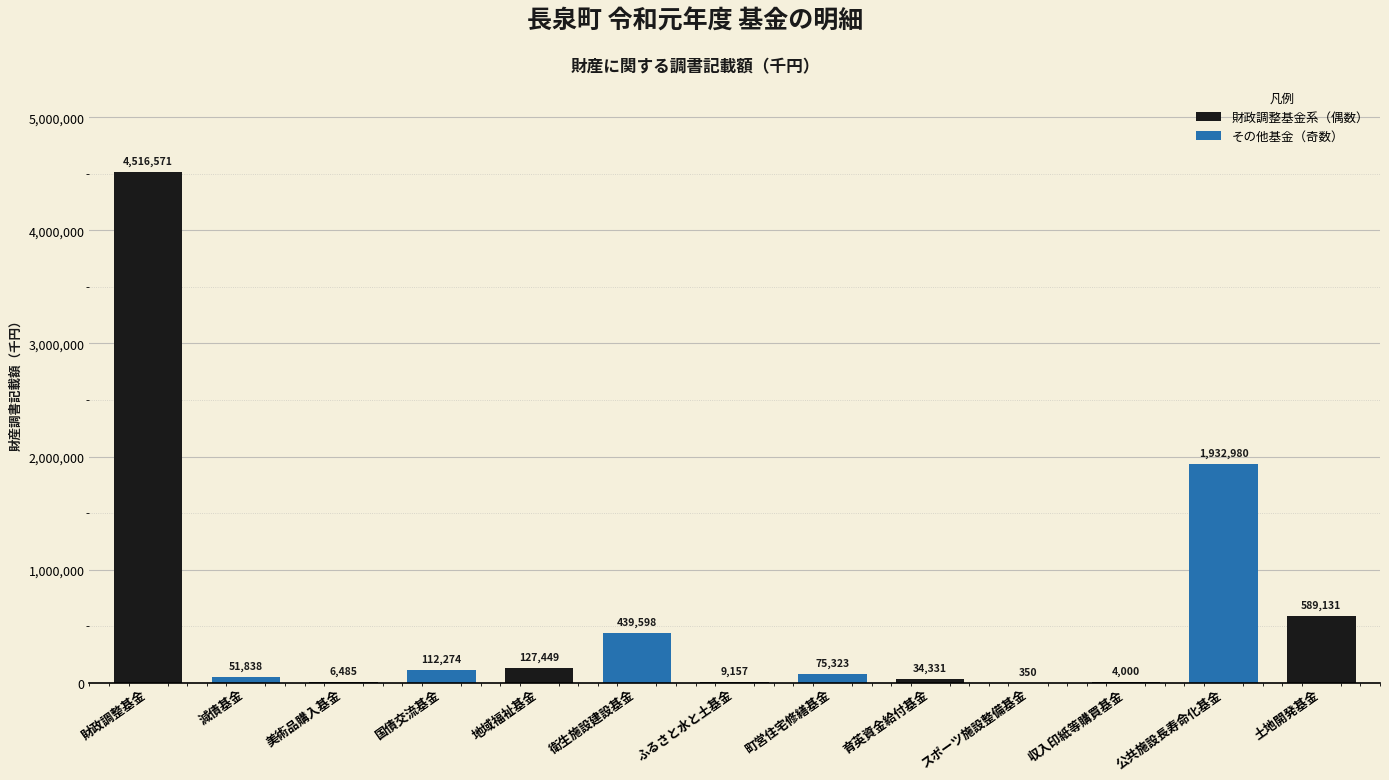

The value at 国債交流基金 is 112274. True or false?

True